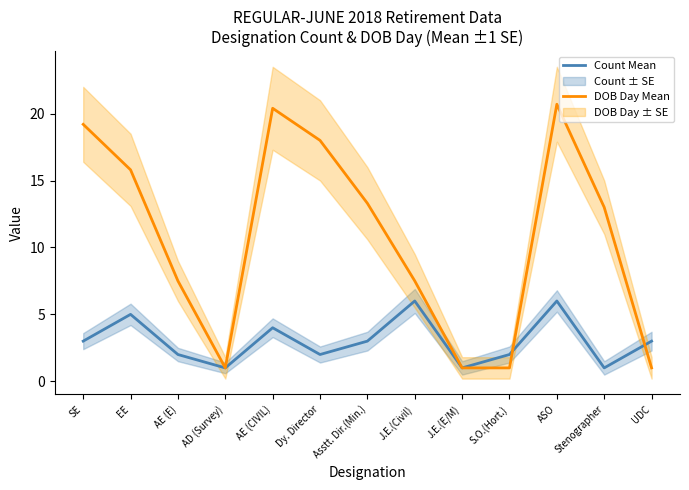

List the labels in order of DOB Day Mean value, smallest first.

AD (Survey), J.E.(E/M), S.O.(Hort.), UDC, AE (E), J.E.(Civil), Stenographer, Asstt. Dir.(Min.), EE, Dy. Director, SE, AE (CIVIL), ASO